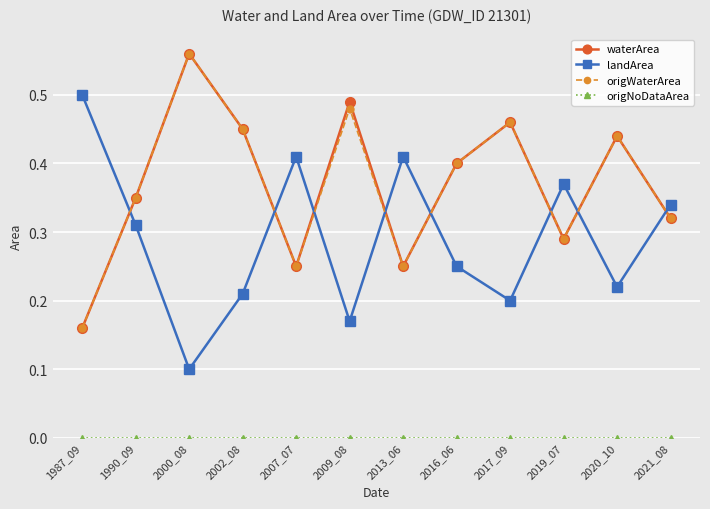

How many lines are shown in the chart?

4